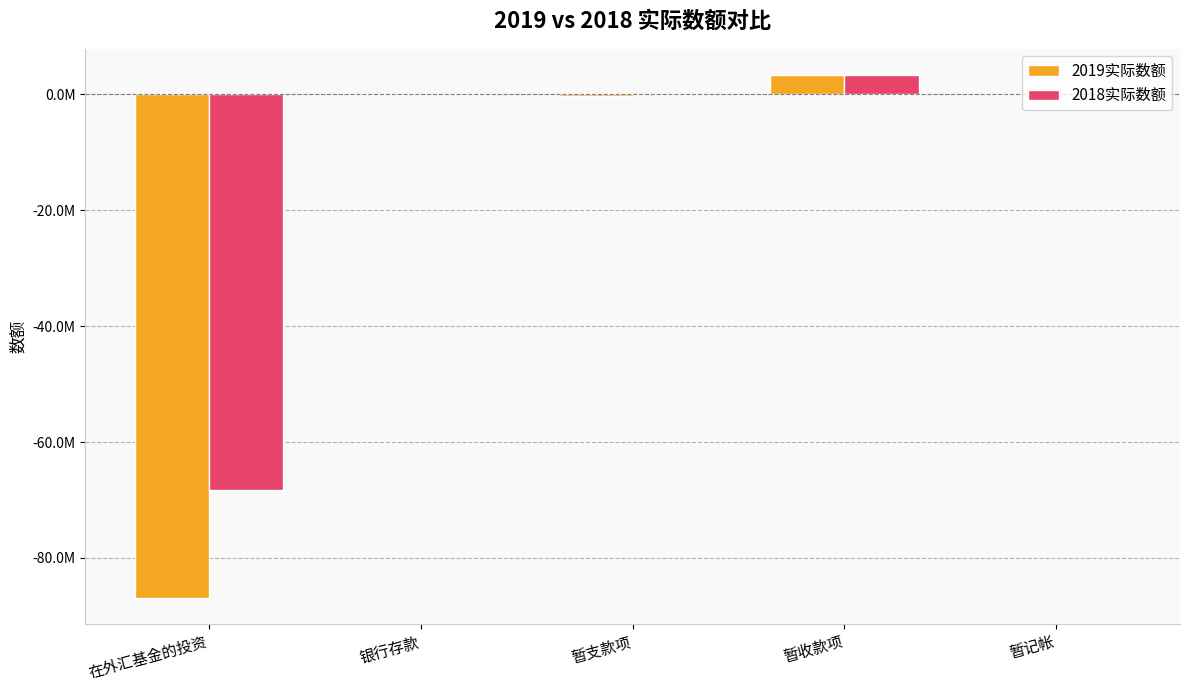

What are all the series names shown in the legend?

2019实际数额, 2018实际数额